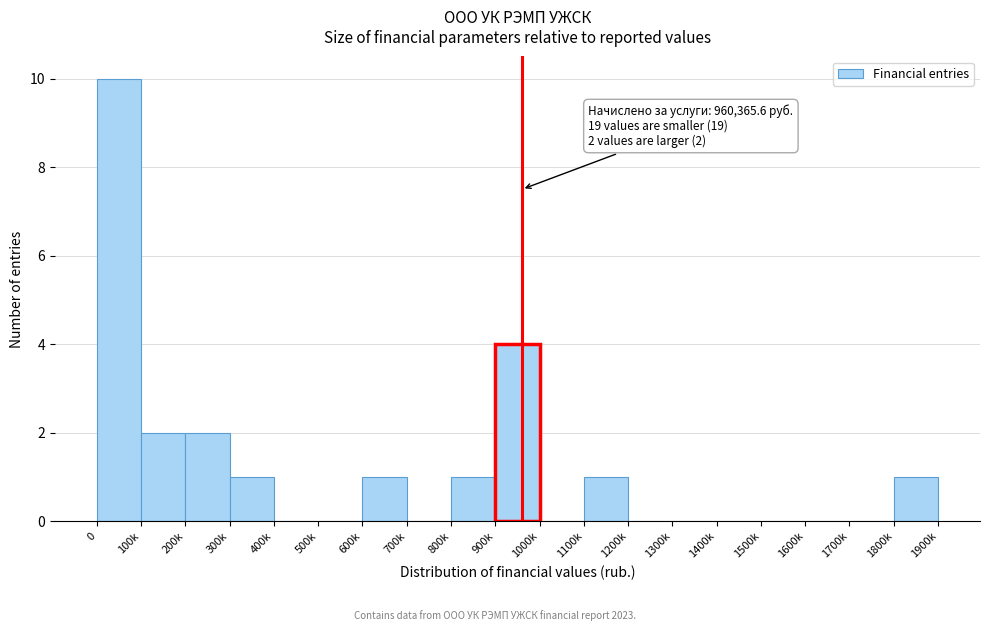

Reading right to left, transcribe all the data shown in this chart.

1800k=1	1700k=0	1600k=0	1500k=0	1400k=0	1300k=0	1200k=0	1100k=1	1000k=0	900k=4	800k=1	700k=0	600k=1	500k=0	400k=0	300k=1	200k=2	100k=2	0=10